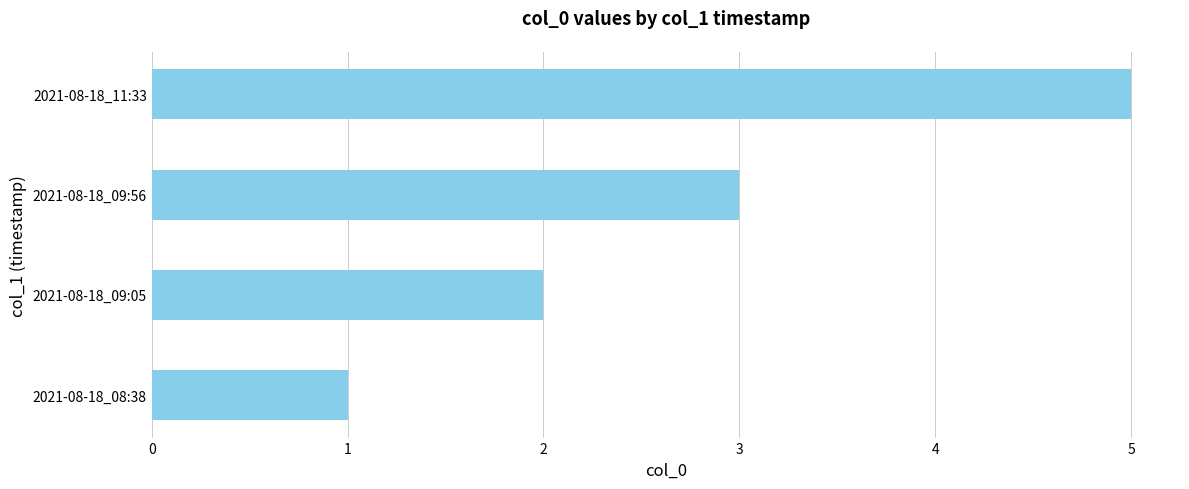

What is the smallest value displayed?

1